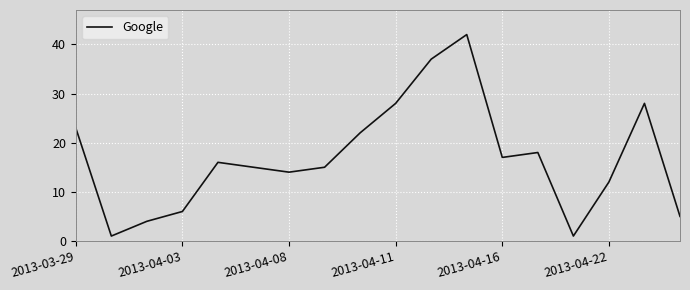

What is the maximum value shown in the chart?

42